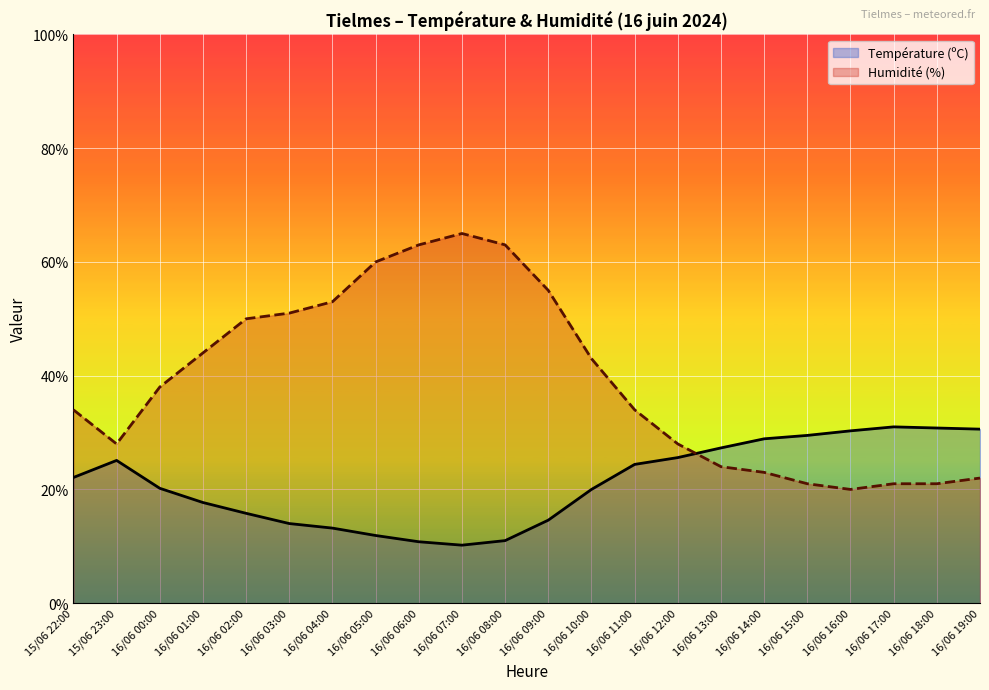

List the series in order of their peak value, lowest first.

Température (ºC), Humidité (%)